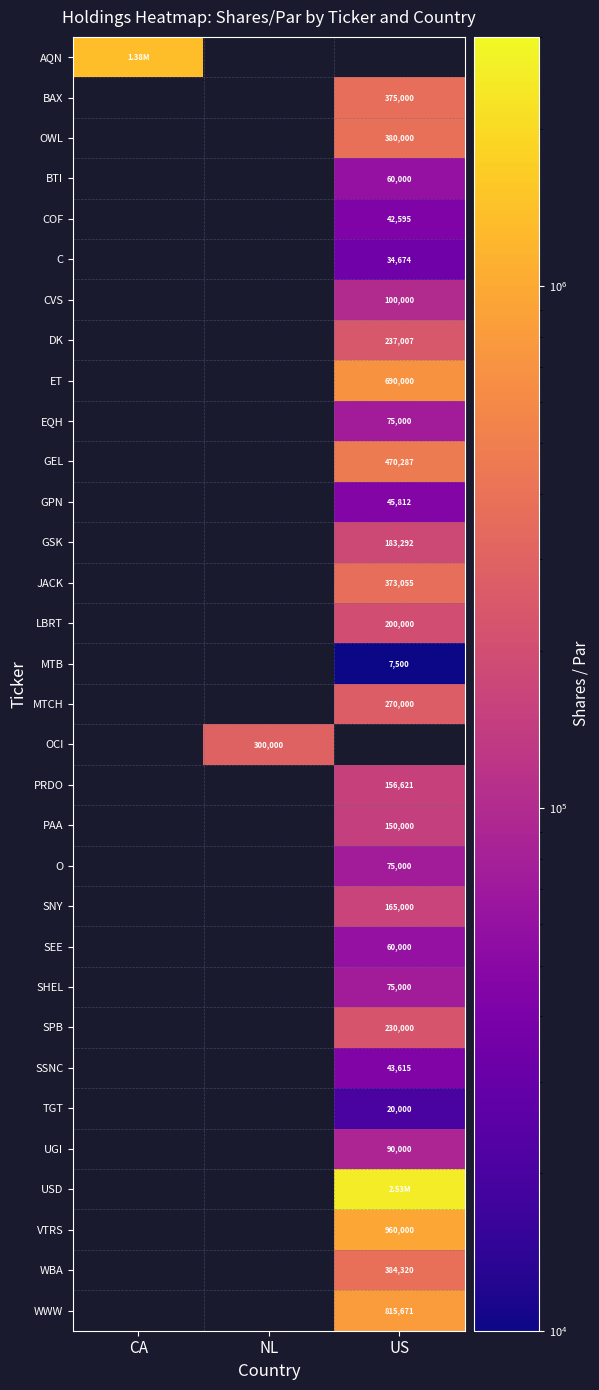

How many categories are shown in the chart?

3